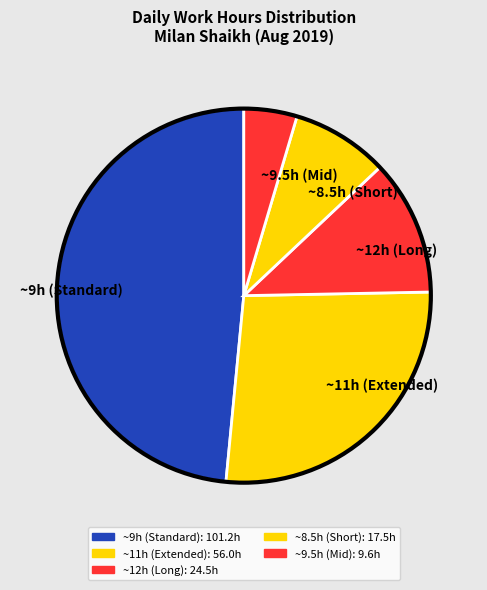

Rank the categories by value from lowest to highest.

~9.5h (Mid), ~8.5h (Short), ~12h (Long), ~11h (Extended), ~9h (Standard)